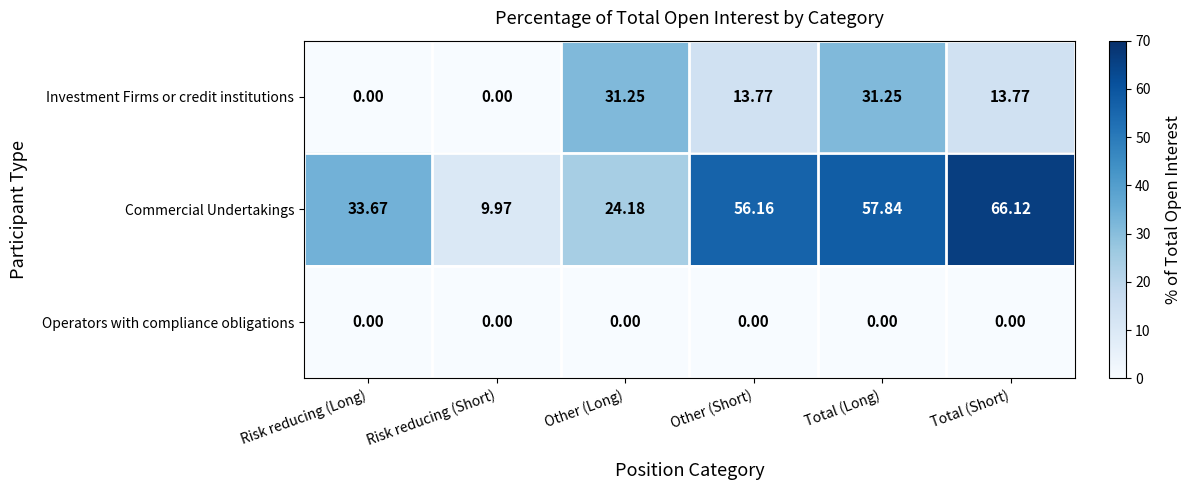

List the series in order of their peak value, lowest first.

Operators with compliance obligations, Investment Firms or credit institutions, Commercial Undertakings